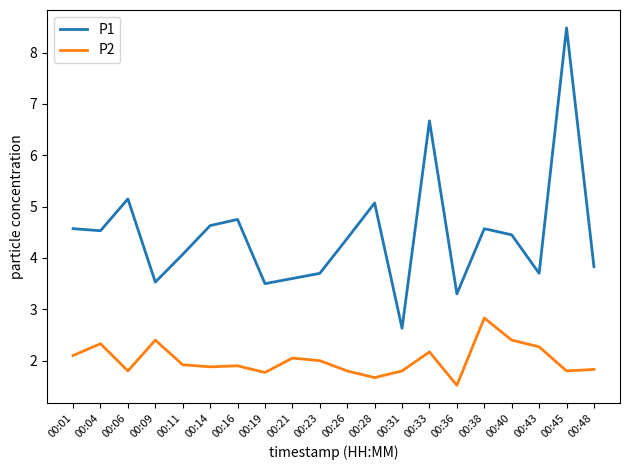

Rank the series by their average value, from highest to lowest.

P1, P2